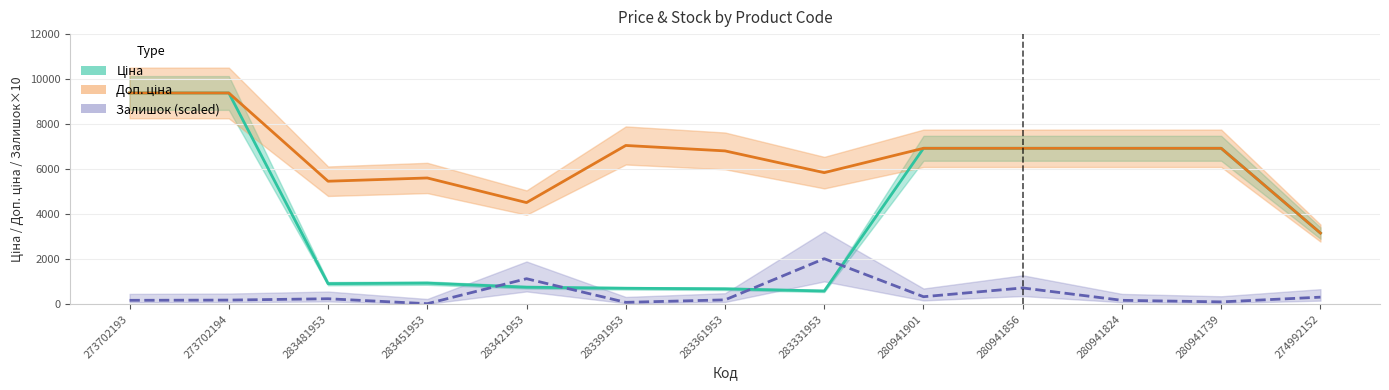

Count the number of categories in the chart.

13